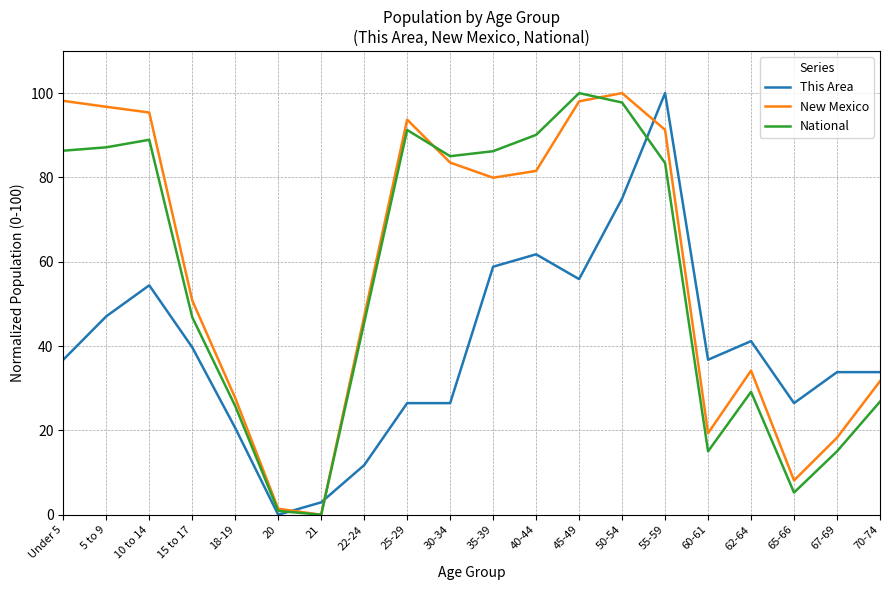

What is the maximum value shown in the chart?

100.0